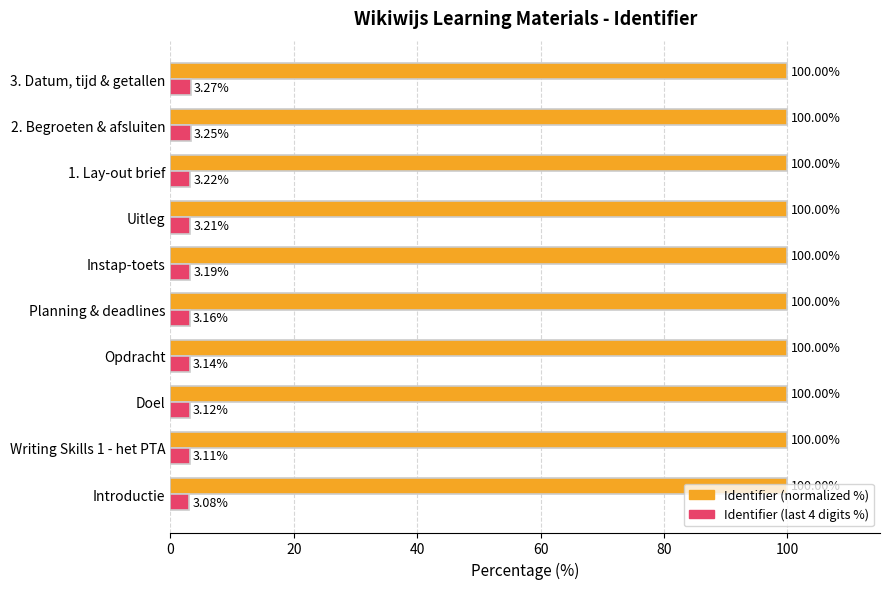

How many data points does each series have?

10